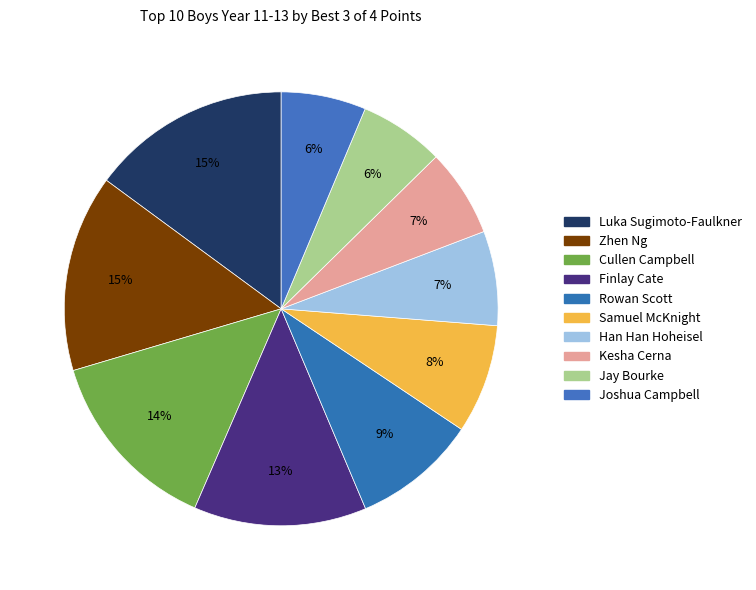

How many segments does this pie chart have?

10